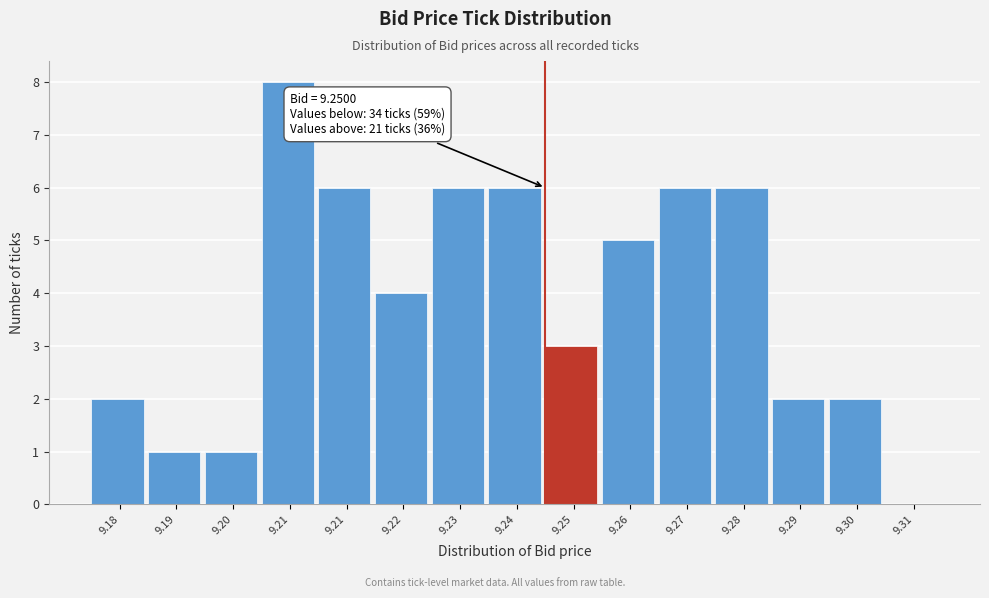

How many values are above zero?

14